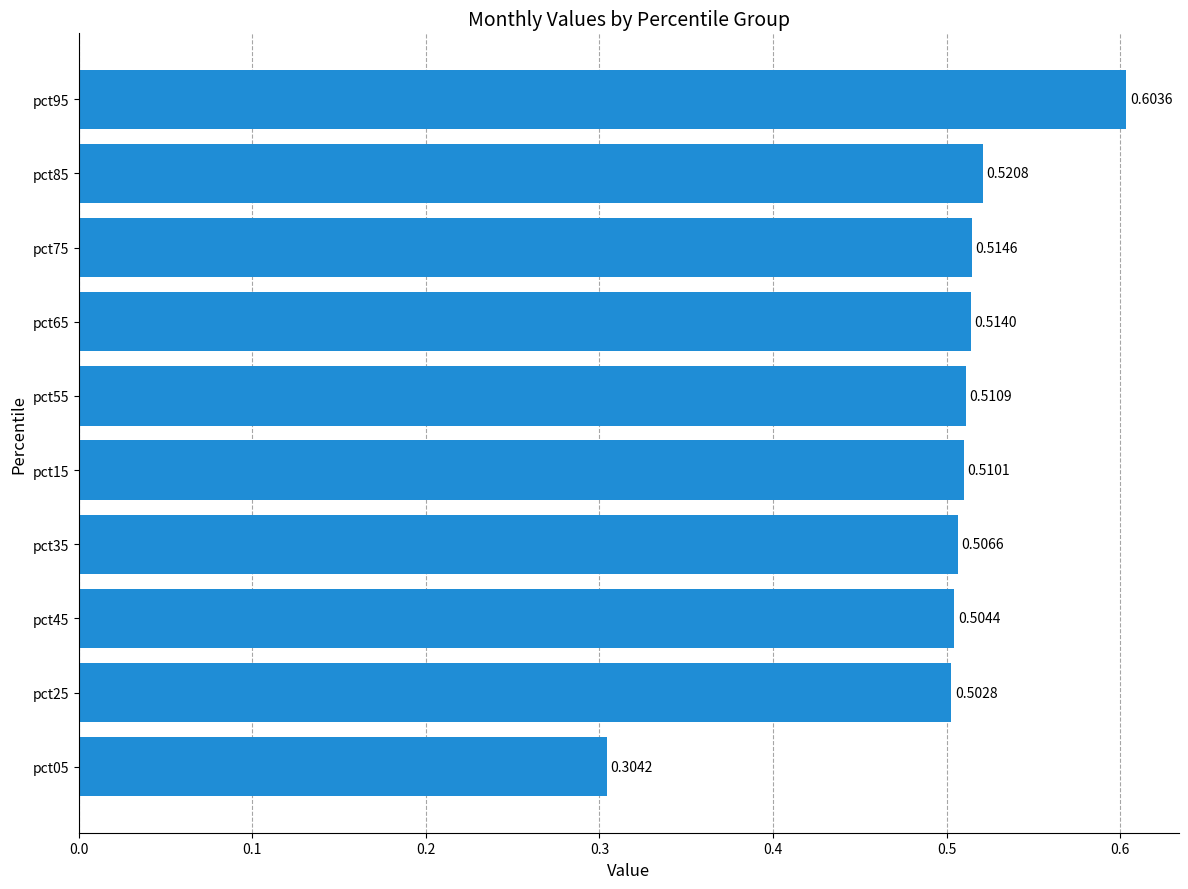

List the labels in order of value, largest first.

pct95, pct85, pct75, pct65, pct55, pct15, pct35, pct45, pct25, pct05